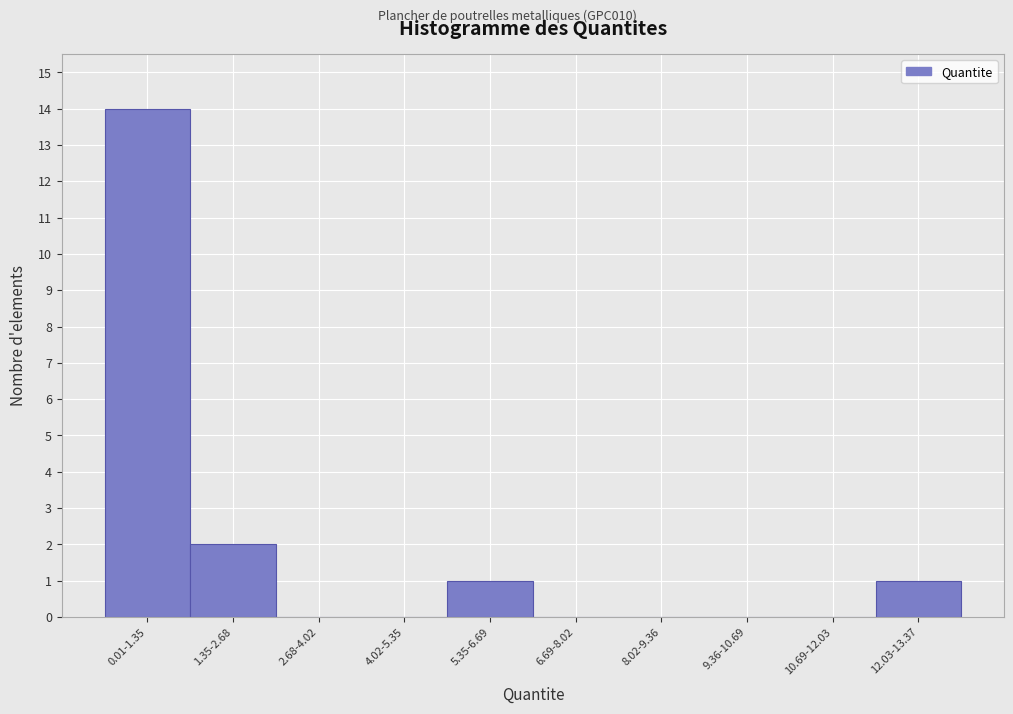

Reading left to right, what are all the values shown in this chart?

0.01-1.35=14	1.35-2.68=2	2.68-4.02=0	4.02-5.35=0	5.35-6.69=1	6.69-8.02=0	8.02-9.36=0	9.36-10.69=0	10.69-12.03=0	12.03-13.37=1